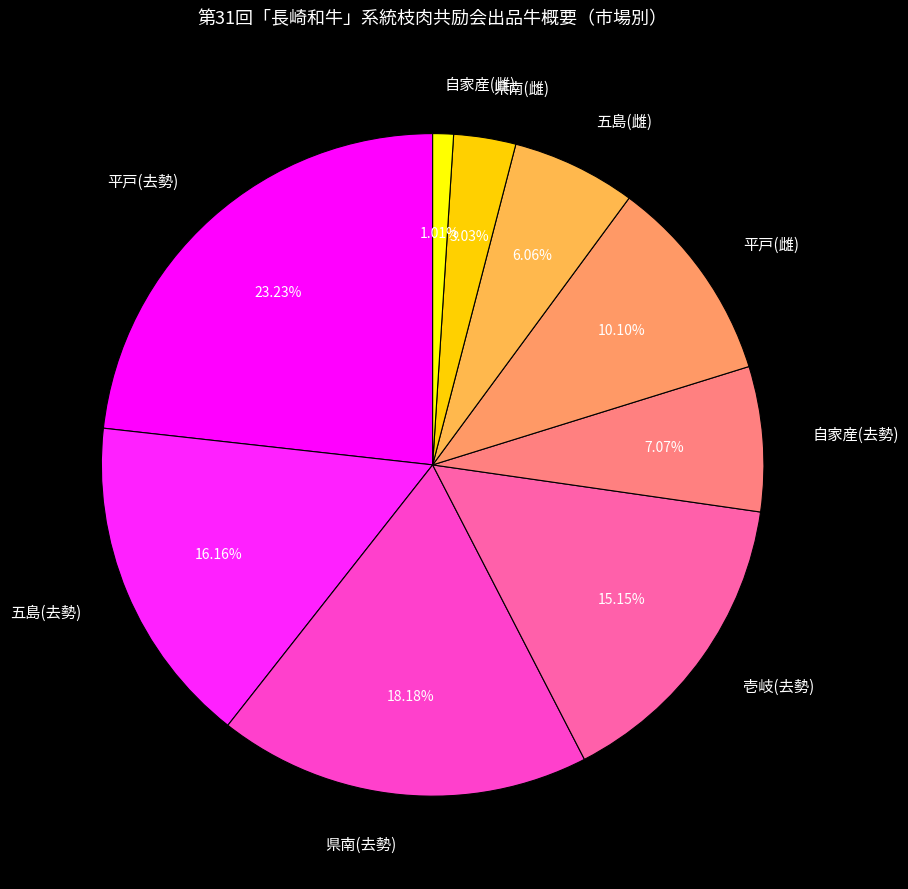

Count the number of slices in the pie.

9